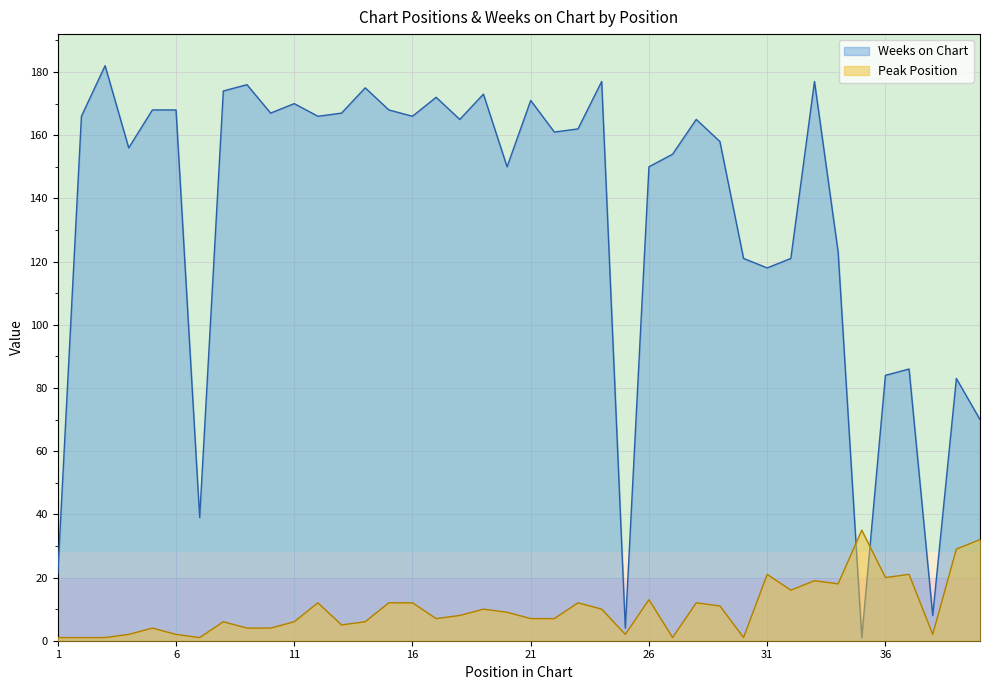

What is the average value of the Weeks on Chart series?

135